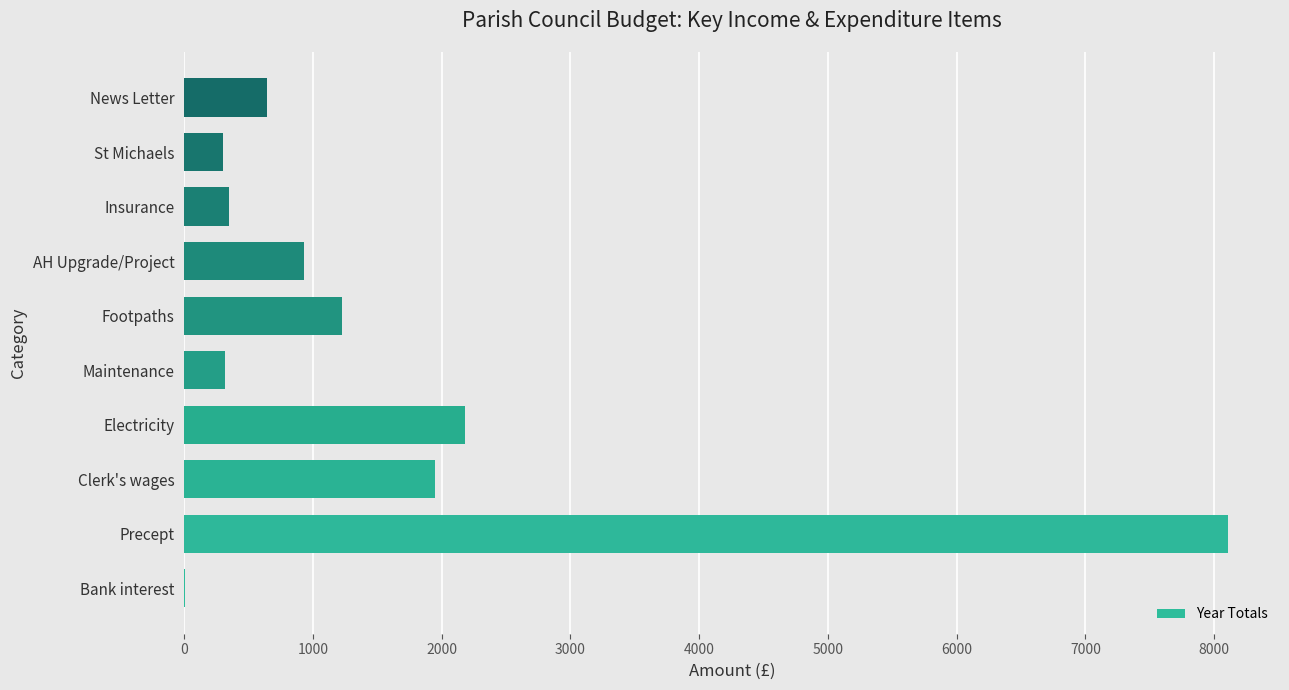

What is the ratio of the value at News Letter to the value at Insurance?

1.8